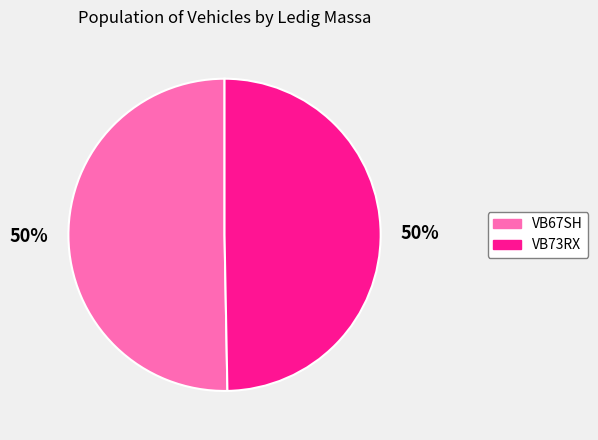

Is the sum of VB67SH and VB73RX greater than half?

Yes